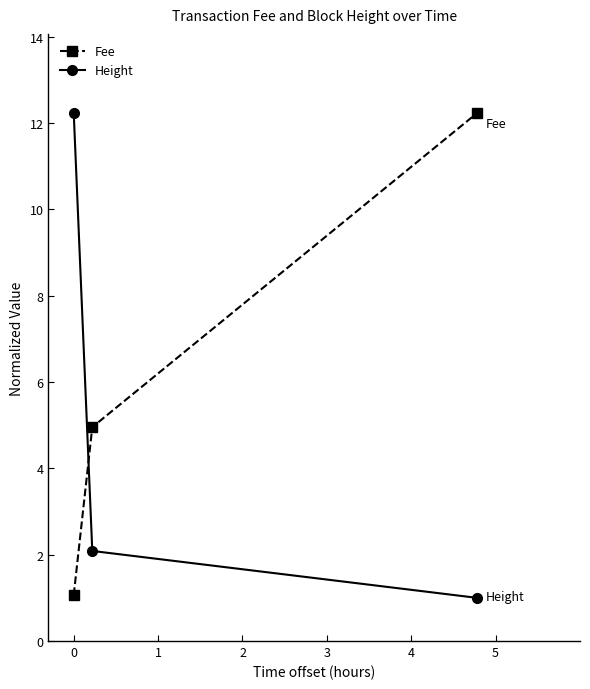

What are all the series names shown in the legend?

Fee, Height